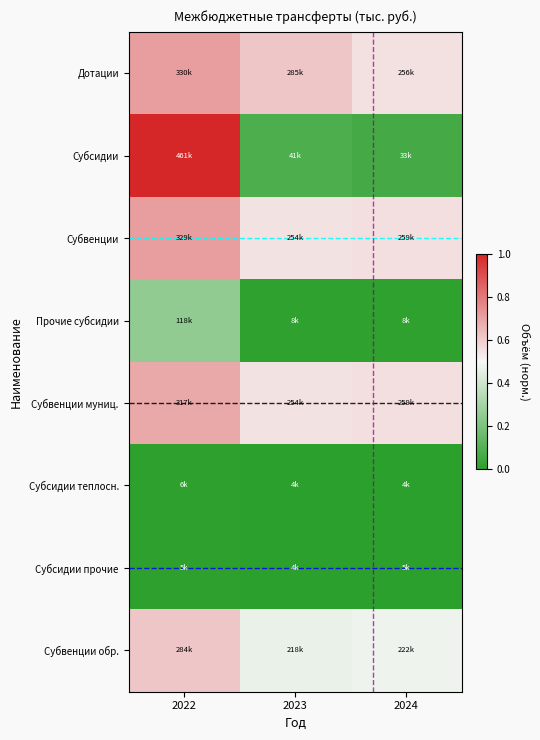

Reading left to right, list all the values displayed in this chart.

Дотации: 2022=0.7	2023=0.6	2024=0.6
Субсидии: 2022=1.0	2023=0.1	2024=0.1
Субвенции: 2022=0.7	2023=0.5	2024=0.6
Прочие субсидии: 2022=0.3	2023=0.0	2024=0.0
Субвенции муниц.: 2022=0.7	2023=0.5	2024=0.6
Субсидии теплосн.: 2022=0.0	2023=0.0	2024=0.0
Субсидии прочие: 2022=0.0	2023=0.0	2024=0.0
Субвенции обр.: 2022=0.6	2023=0.5	2024=0.5